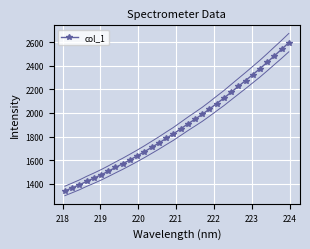

What is the minimum value for col_1?

1339.1